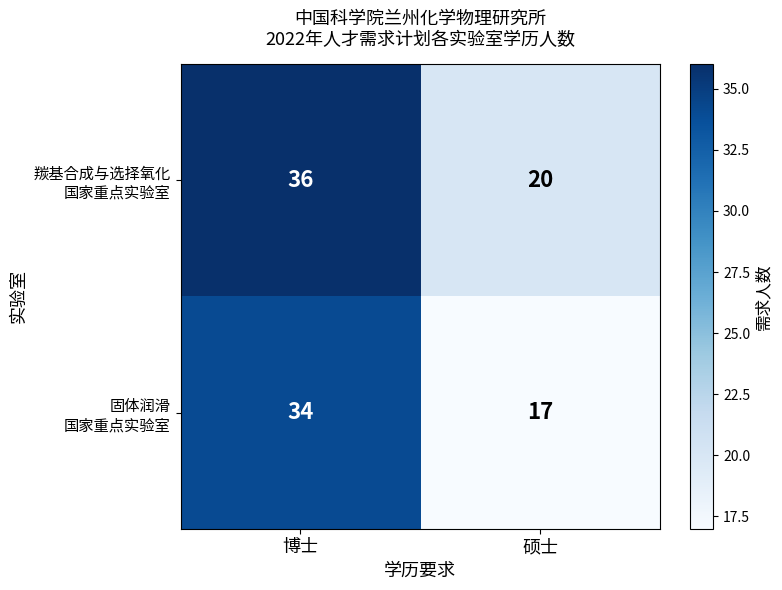

What is the total value across all series at 博士?

70